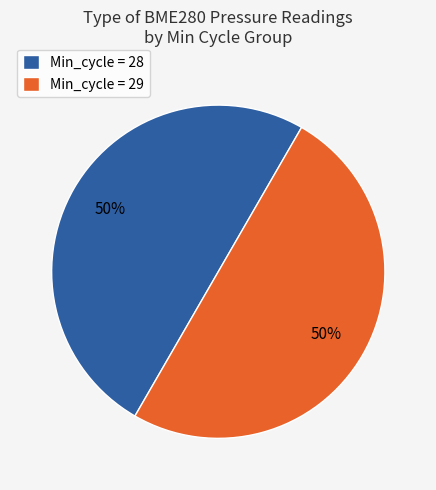

Do Min_cycle = 29 and Min_cycle = 28 together represent more than half of the pie?

Yes